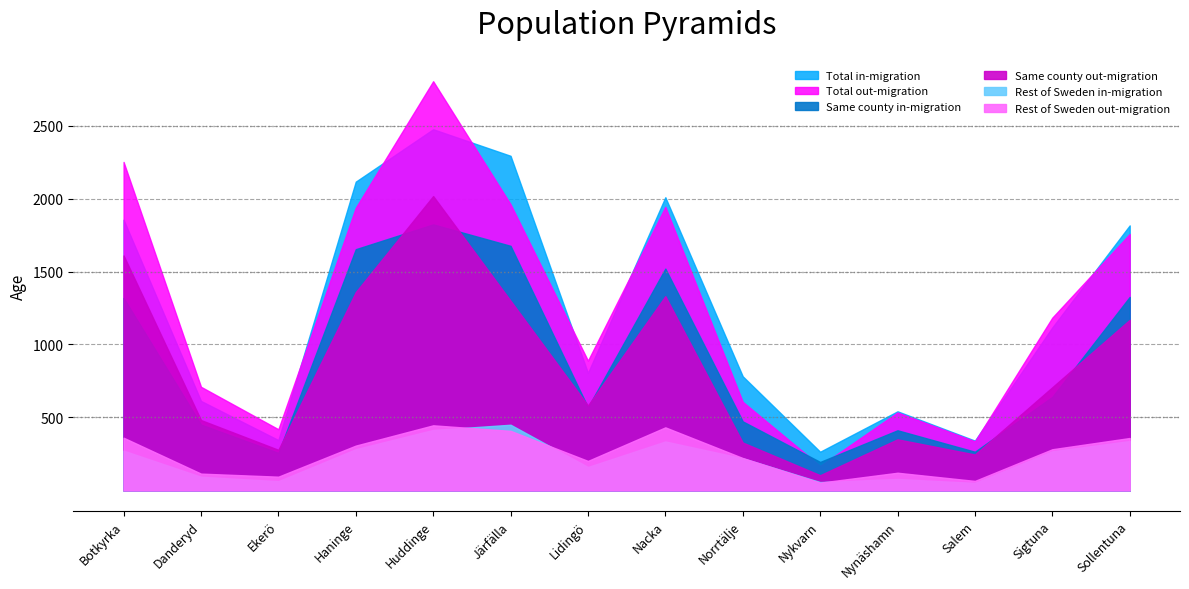

What is the difference between the Rest of Sweden out-migration values at Sollentuna and Nykvarn?

306